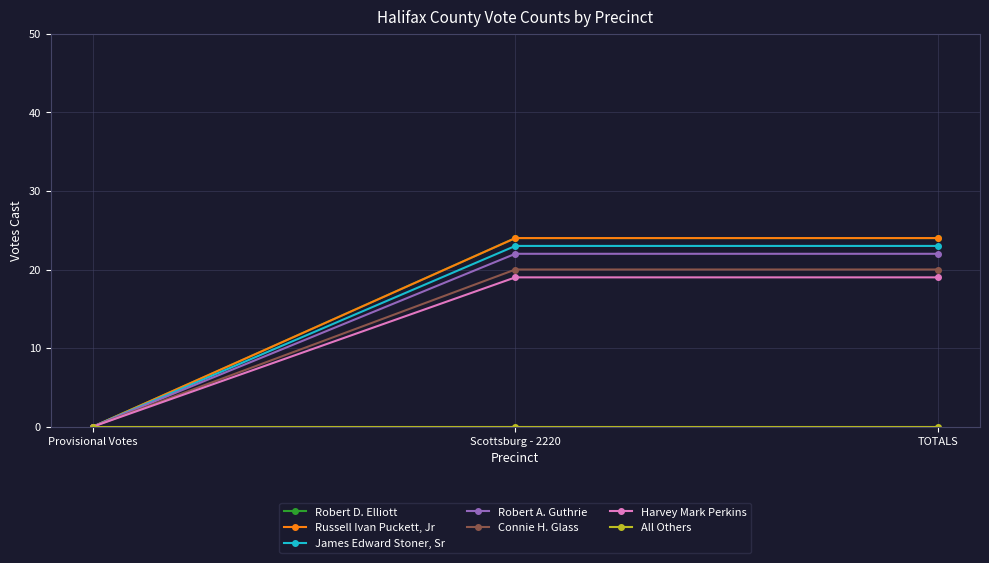

Is this an area chart (filled region under the line)?

No